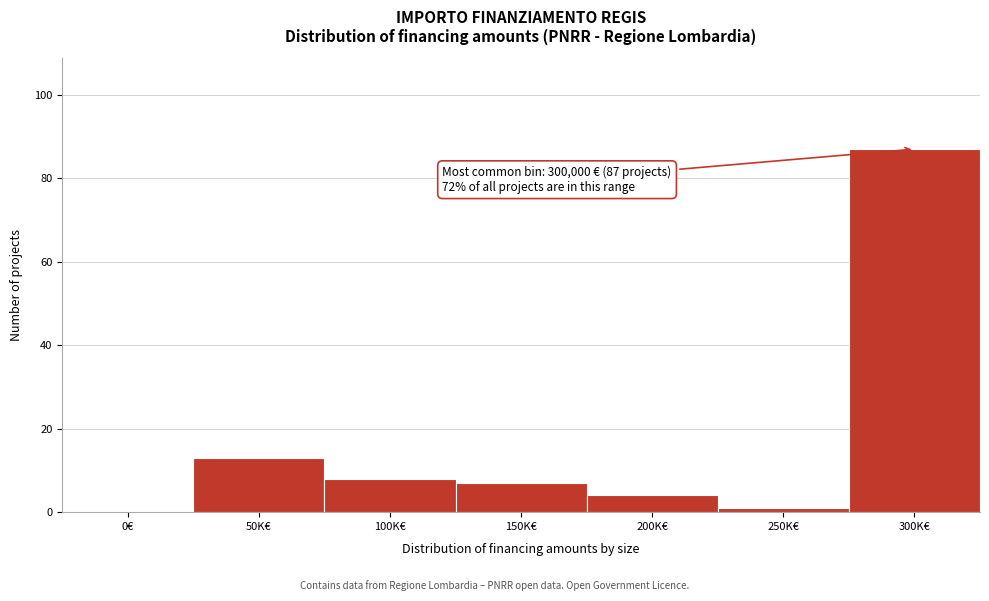

Reading right to left, extract all data points from this chart.

300K€=87	250K€=1	200K€=4	150K€=7	100K€=8	50K€=13	0€=0